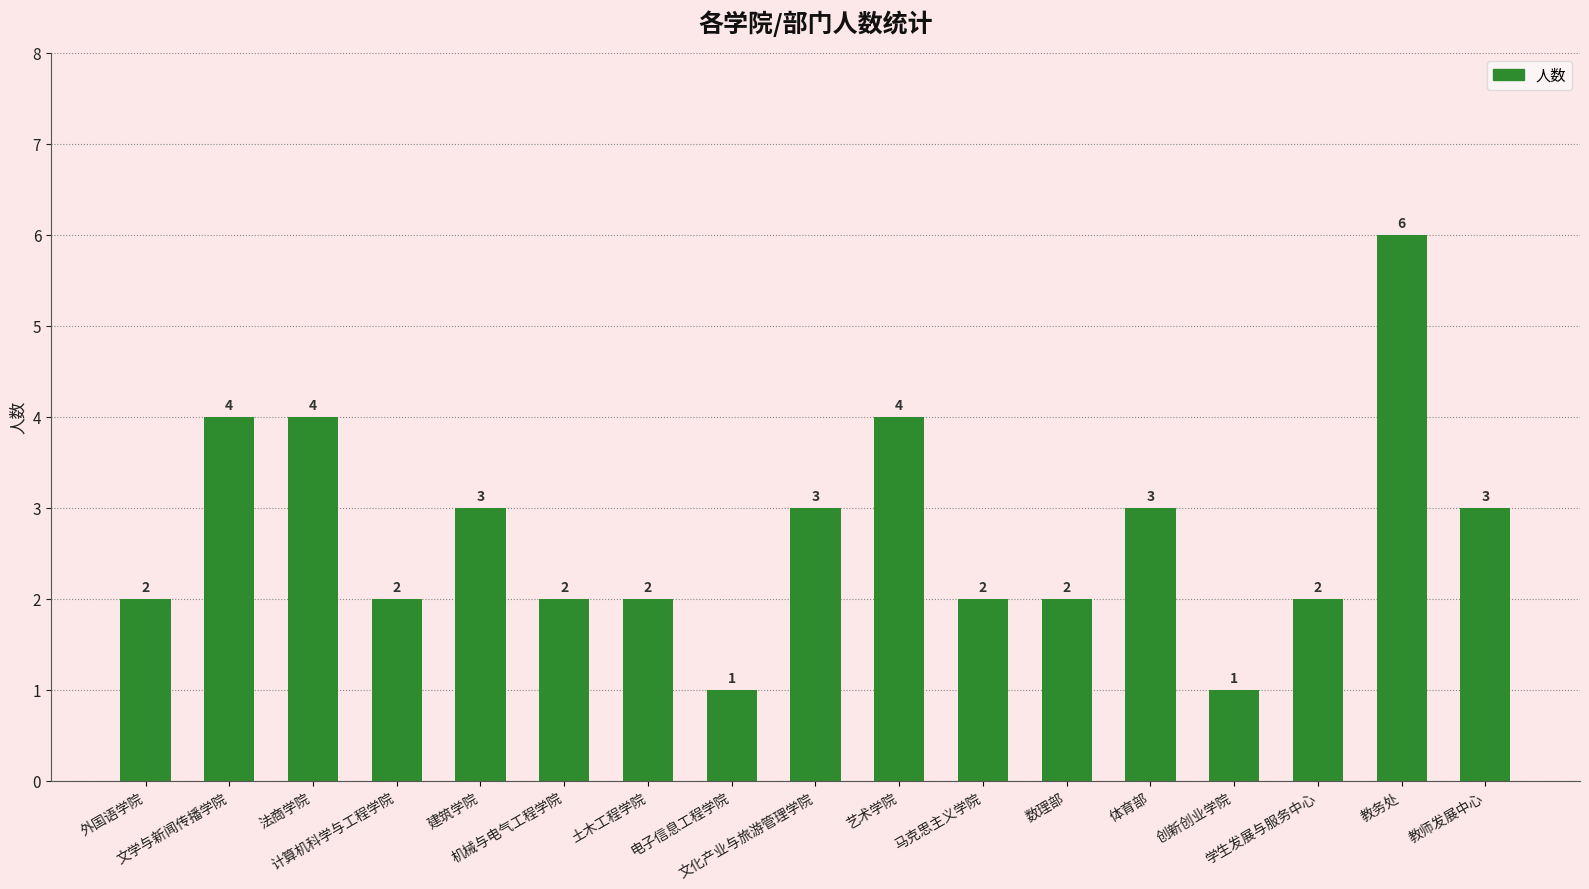

How many distinct data groups are displayed?

1